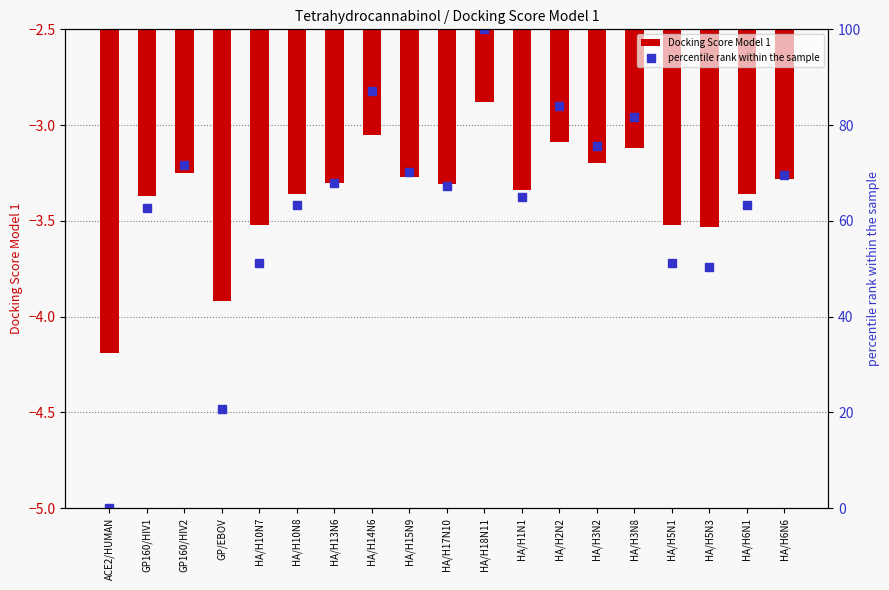

List the labels in order of Docking Score Model 1 value, smallest first.

ACE2/HUMAN, GP/EBOV, HA/H5N3, HA/H10N7, HA/H5N1, GP160/HIV1, HA/H10N8, HA/H6N1, HA/H1N1, HA/H17N10, HA/H13N6, HA/H6N6, HA/H15N9, GP160/HIV2, HA/H3N2, HA/H3N8, HA/H2N2, HA/H14N6, HA/H18N11